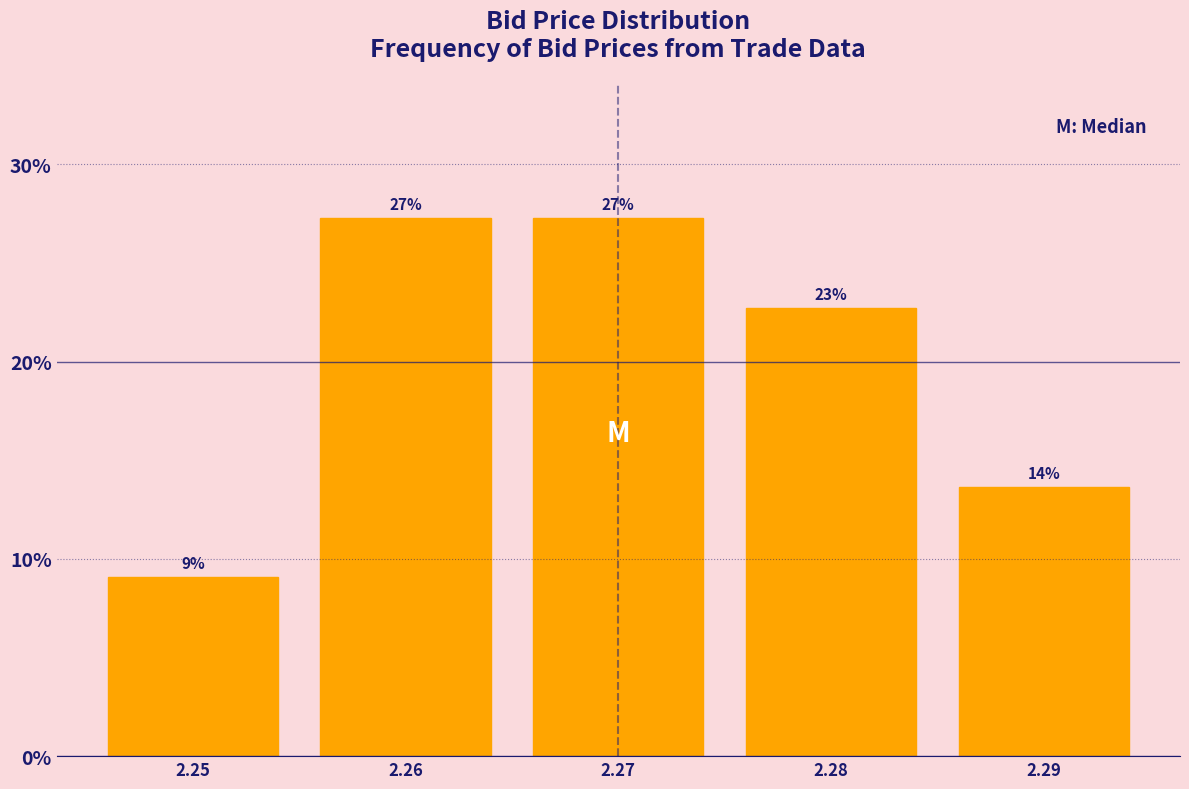

Does the chart contain any negative values?

No